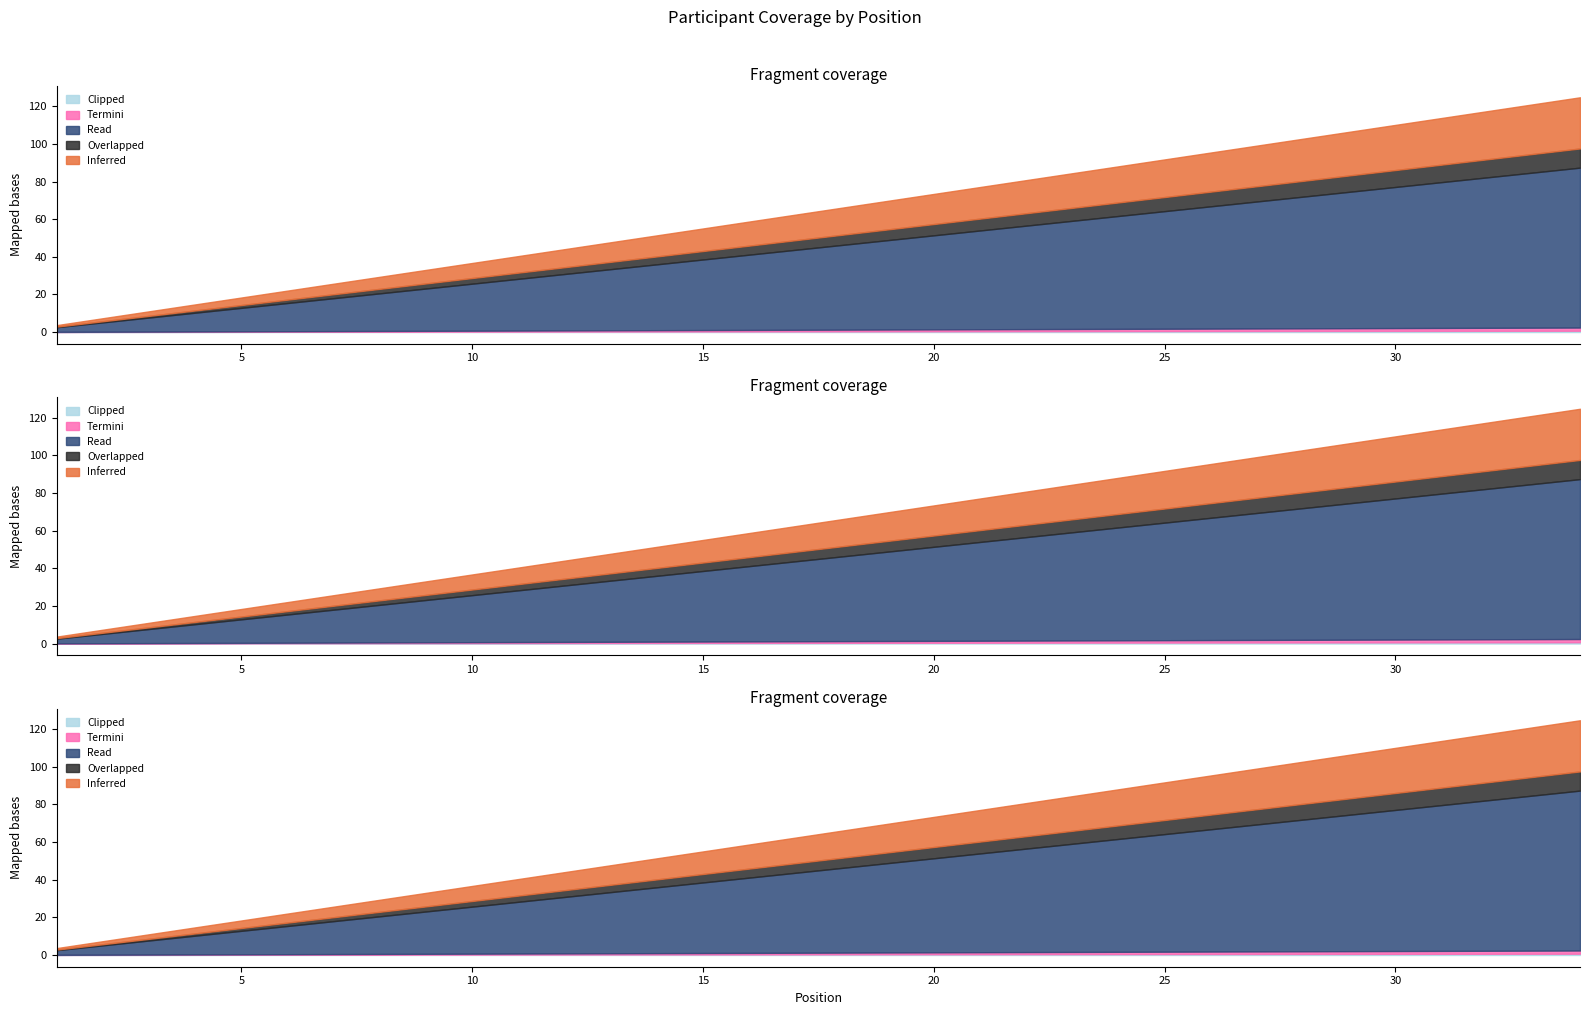

How many lines are shown in the chart?

5